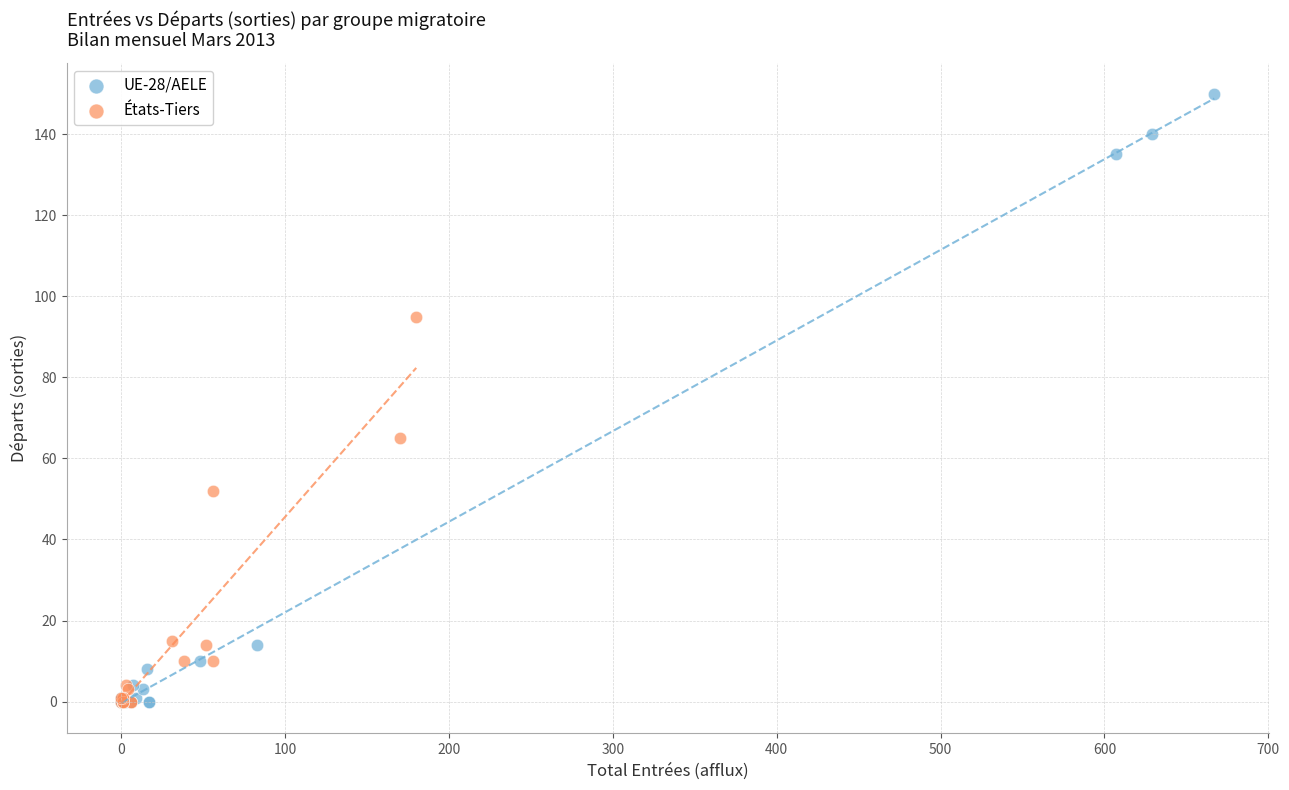

Which series has the widest spread of Y values?

UE-28/AELE